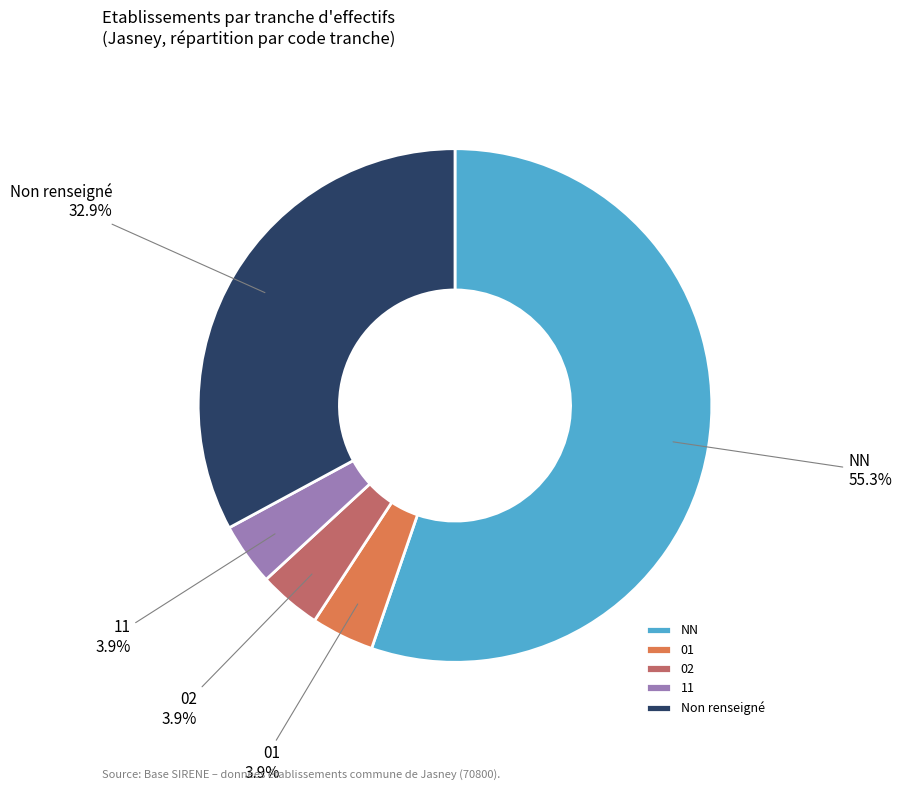

True or false: 11 accounts for 4% of the total.

True